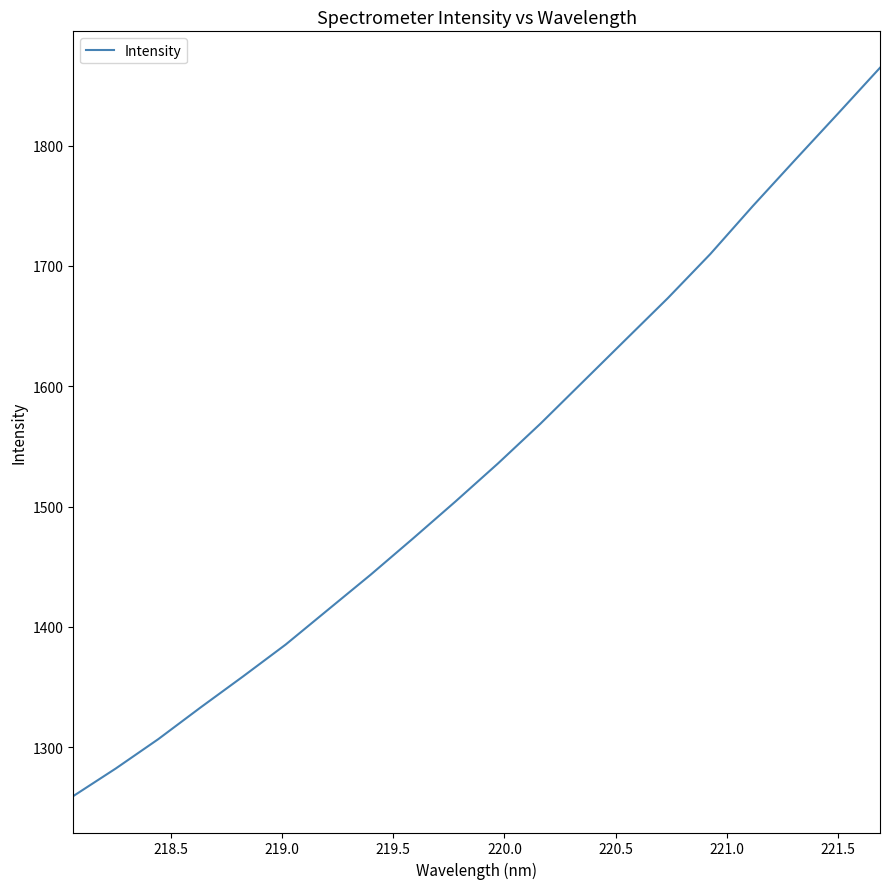

Reading left to right, what are all the values shown in this chart?

1259.3	1282.2	1306.6	1333.0	1358.8	1385.3	1414.3	1443.3	1473.5	1504.3	1535.8	1568.9	1603.7	1638.5	1673.3	1709.9	1749.7	1788.2	1826.3	1864.8